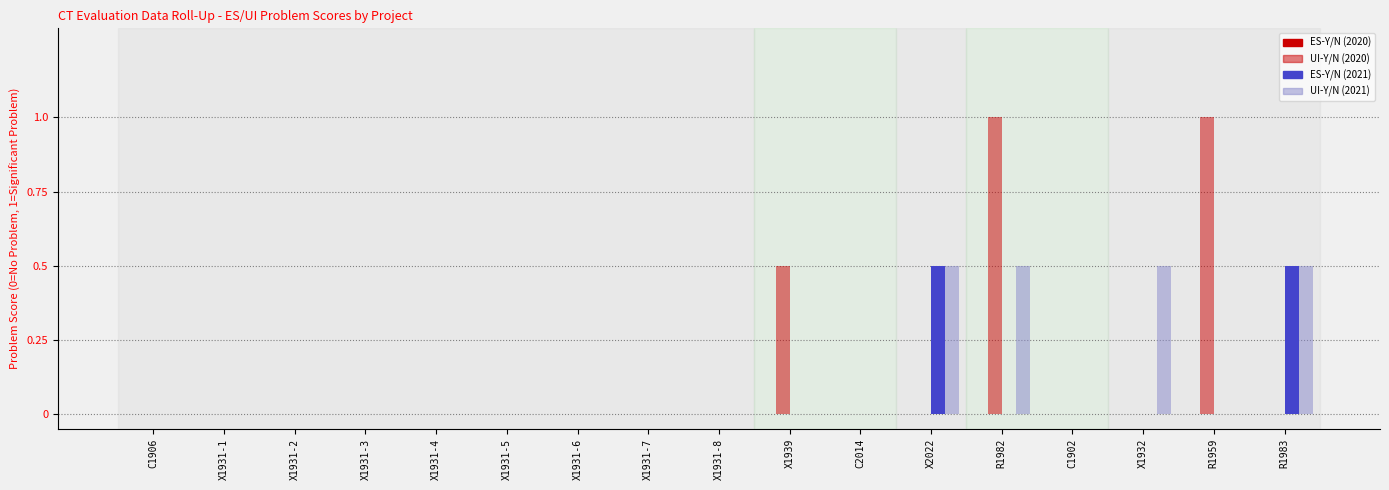

What is the sum of all ES-Y/N (2021) values?

1.0